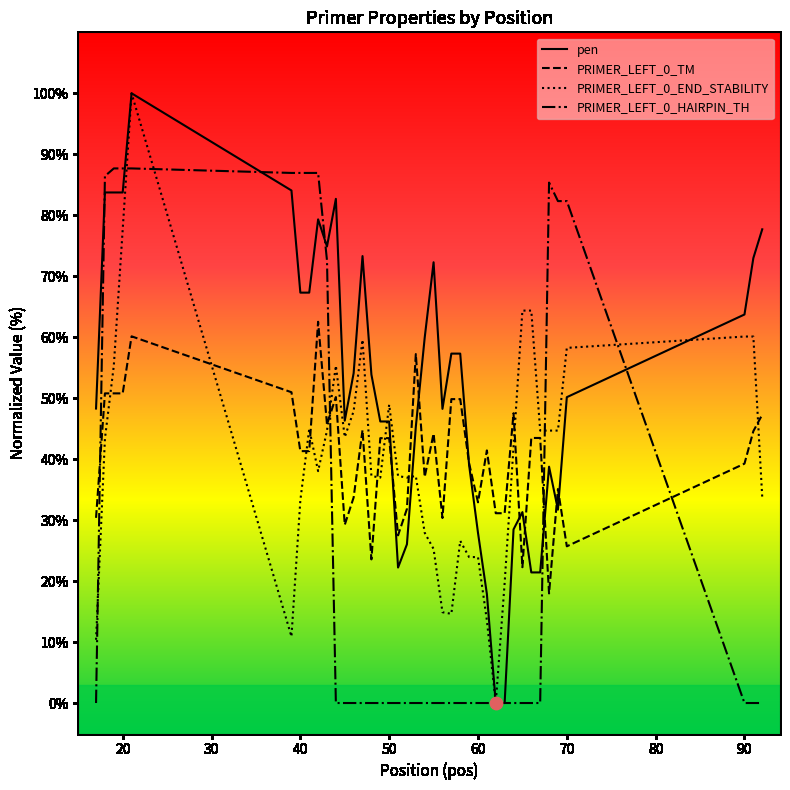

Which series has the largest total across all categories?

pen